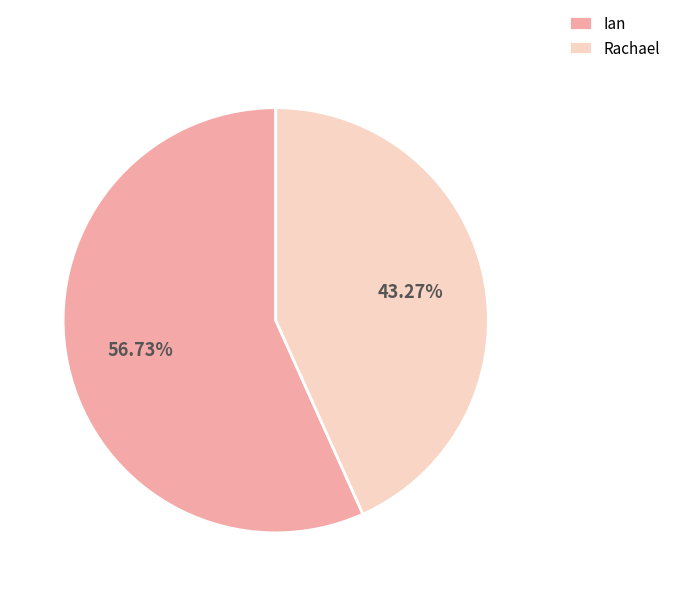

Which category has the biggest portion of the pie?

Ian